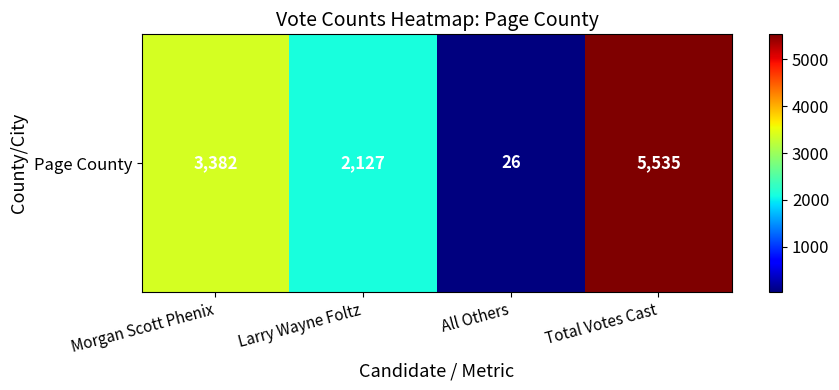

Rank the categories by value from highest to lowest.

Total Votes Cast, Morgan Scott Phenix, Larry Wayne Foltz, All Others